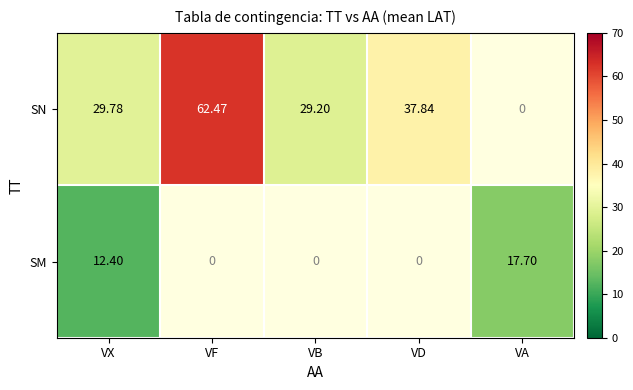

What is the smallest value displayed?

12.4